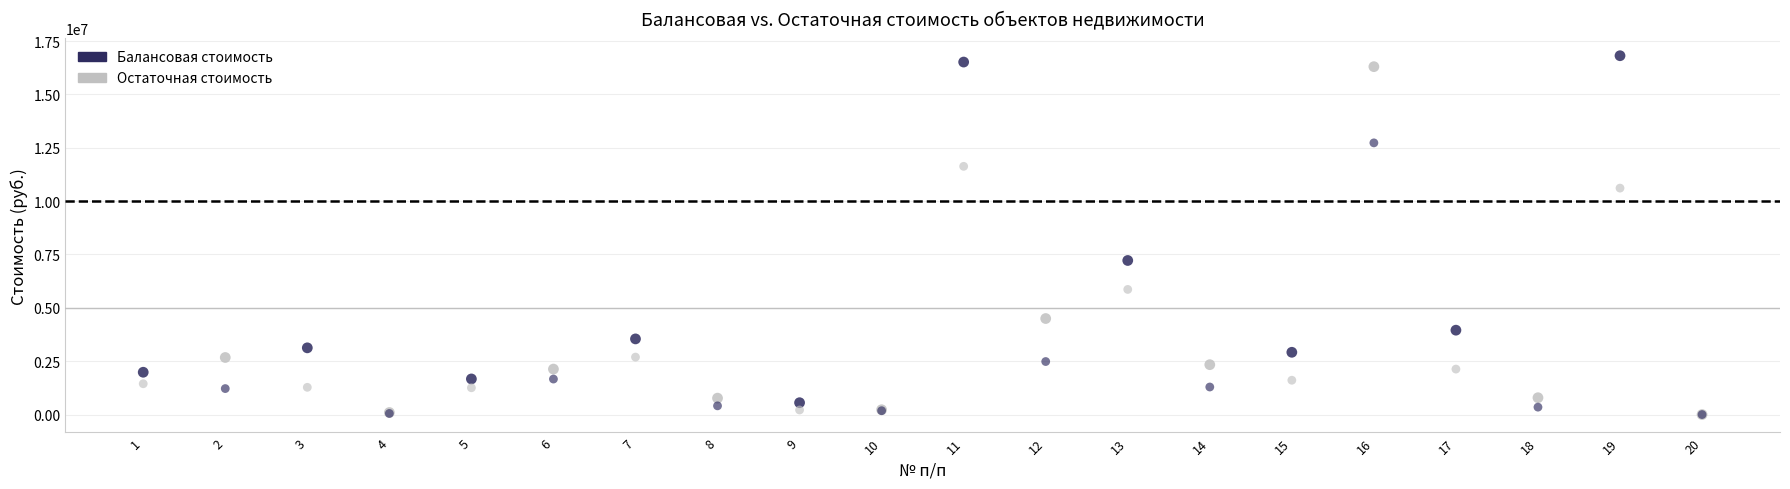

What are all the series names shown in the legend?

Балансовая стоимость, Остаточная стоимость